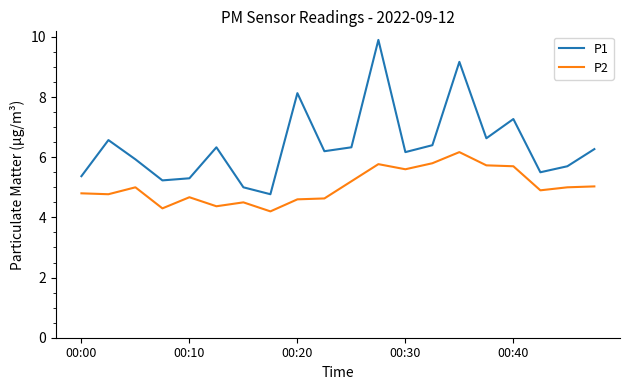

What is the maximum value shown in the chart?

9.9